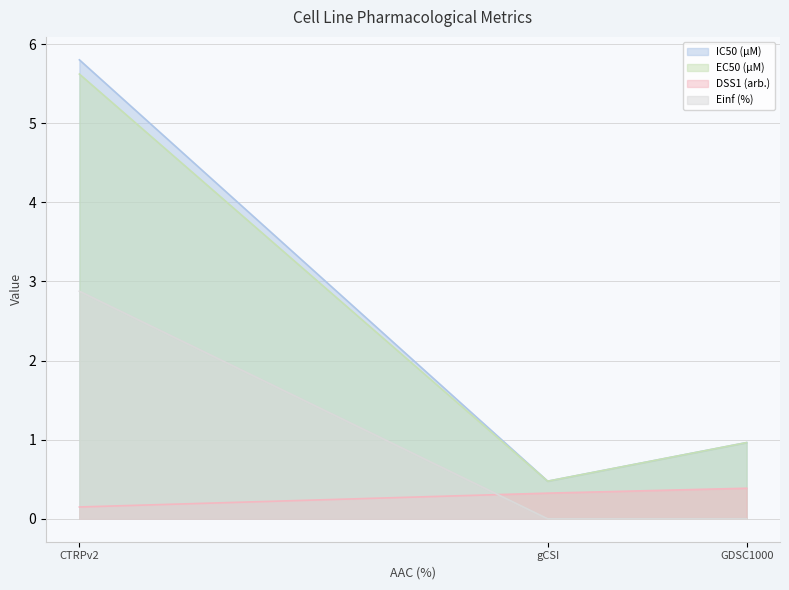

The value of DSS1 (arb.) at CTRPv2 is 0.1. True or false?

True